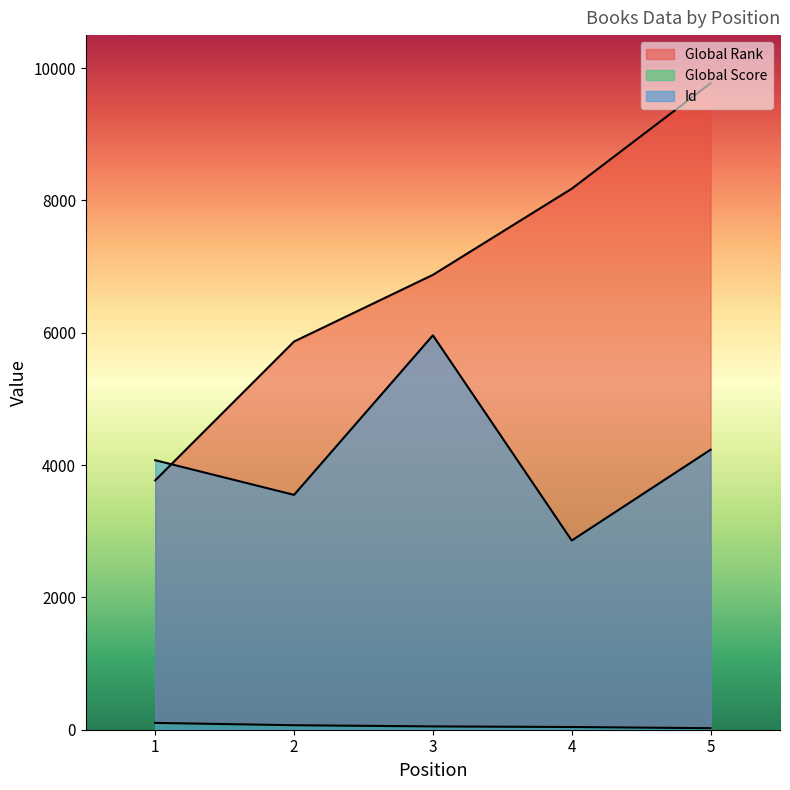

Which series has the largest total across all categories?

Global Rank